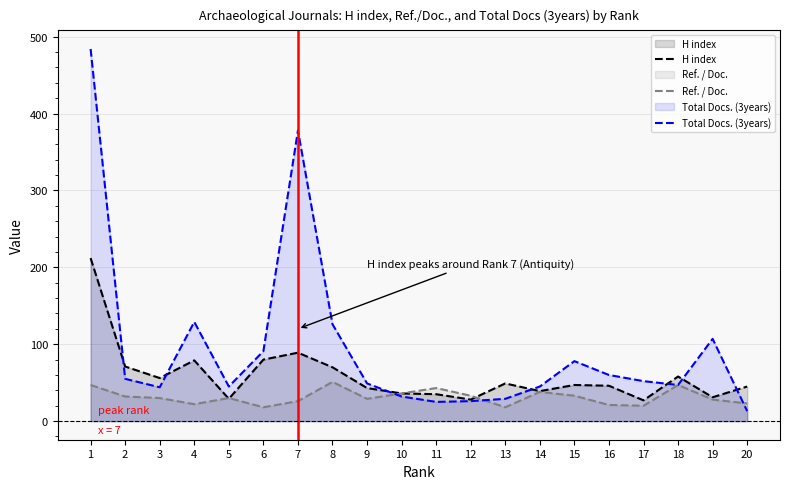

At which category does Ref. / Doc. reach its first local peak?

5